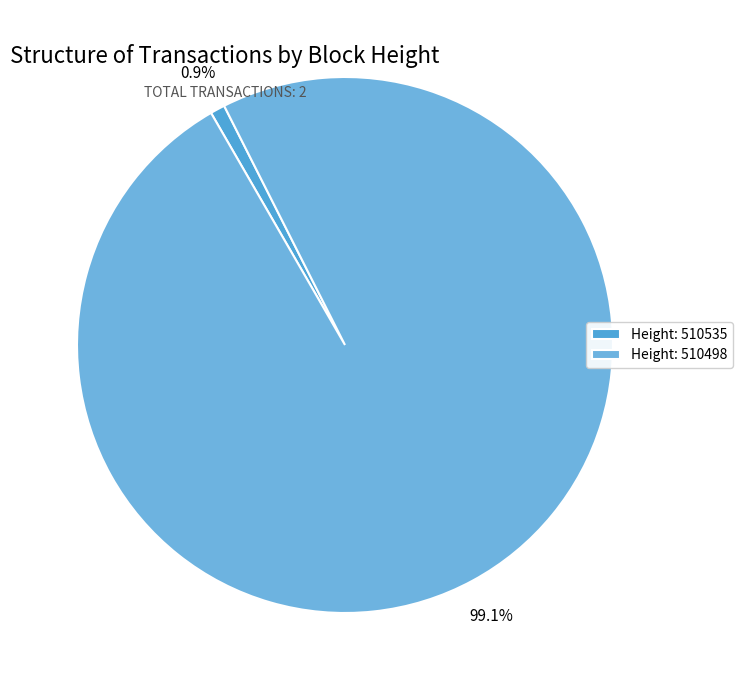

What is the smallest slice in the pie chart?

Height: 510535